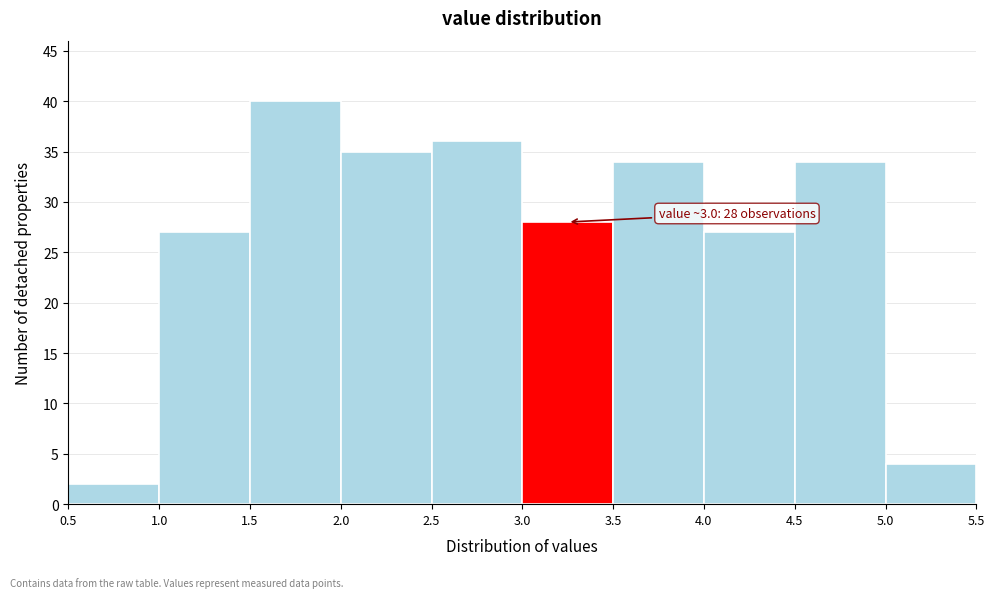

Over which range of the x-axis is the bar tallest?

1.5 to 2.0